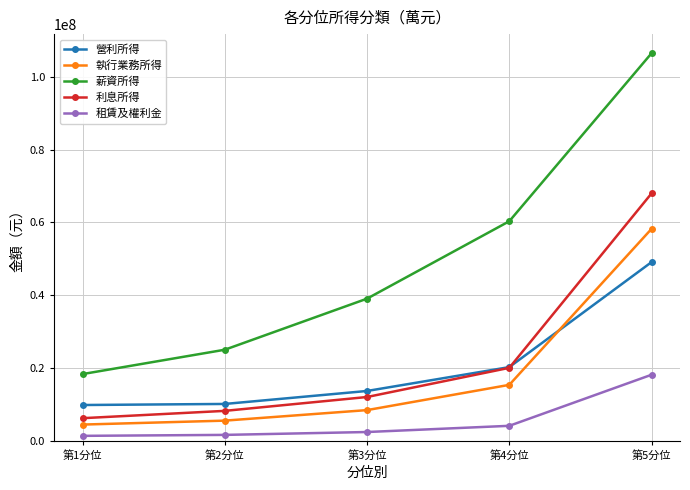

What is the difference between the 執行業務所得 values at 第3分位 and 第1分位?

3981382